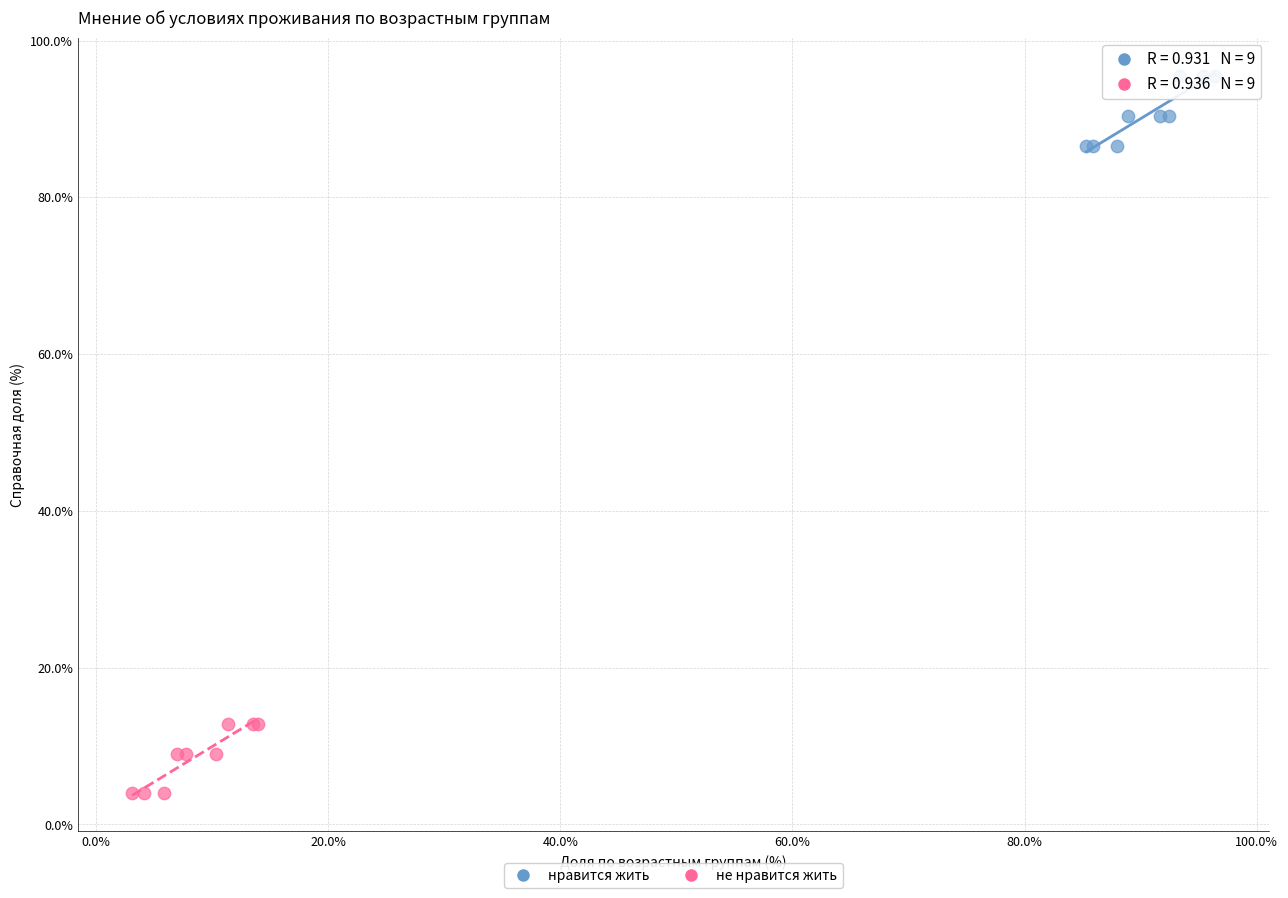

Which series contains the highest Y value?

нравится жить